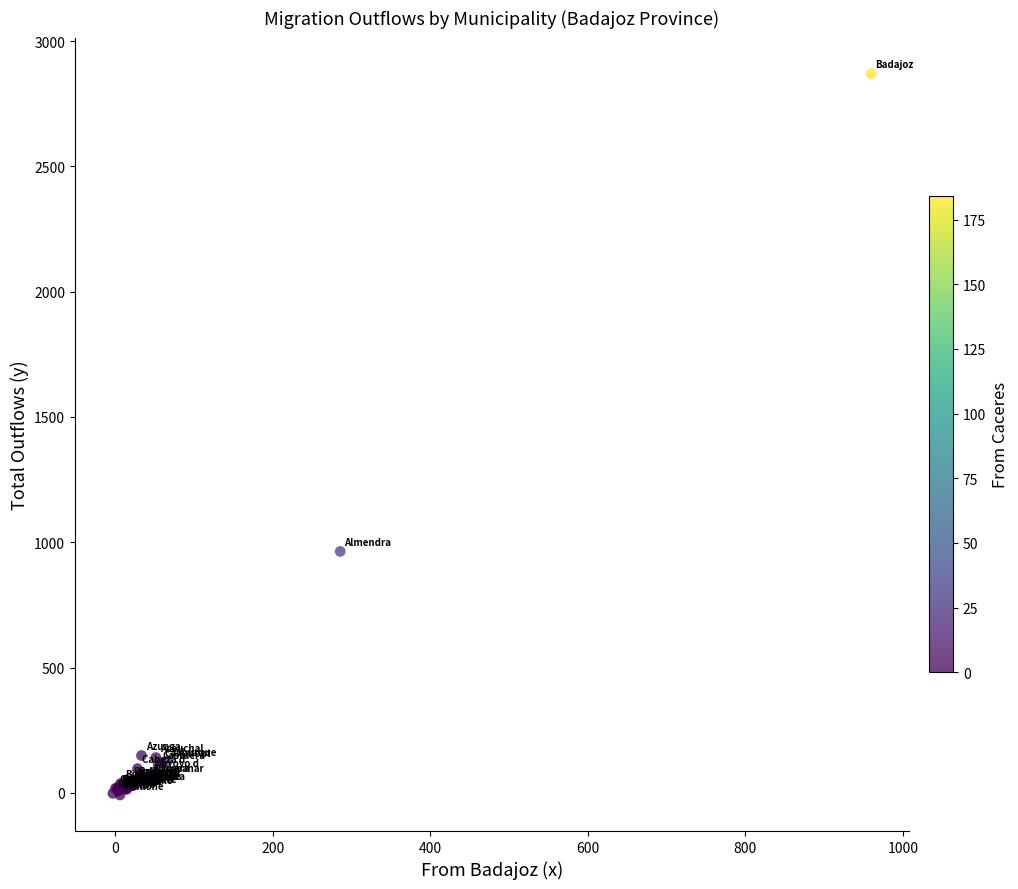

What Y value in the scatter plot is closest to 1430?

963.2